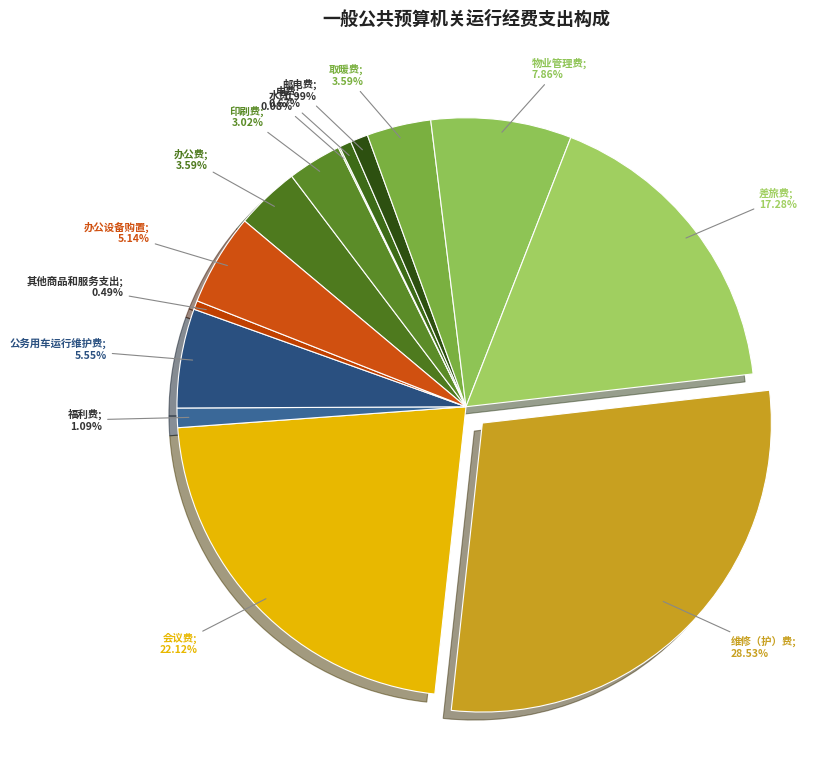

Is there any slice that represents more than half of the pie?

No